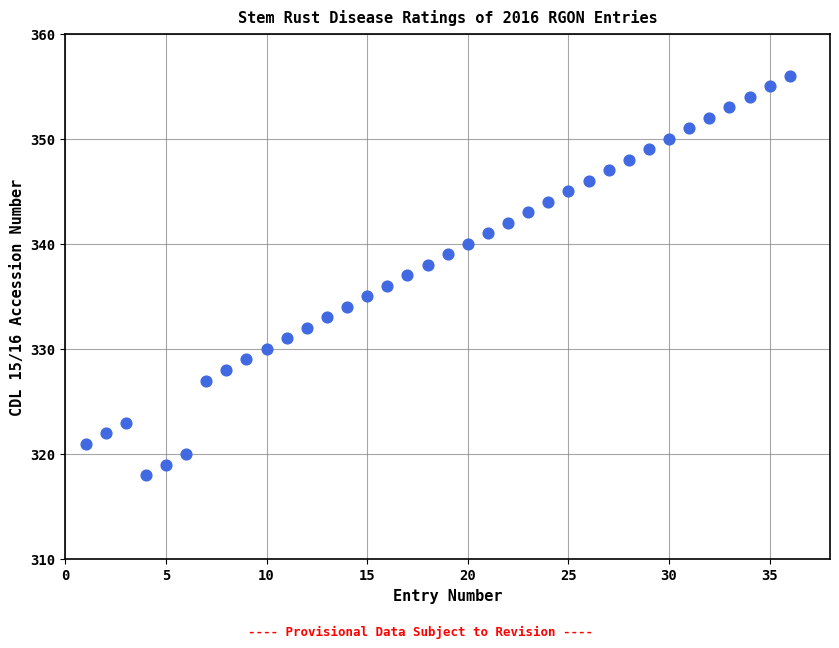

What is the range of X values (max minus min)?

35